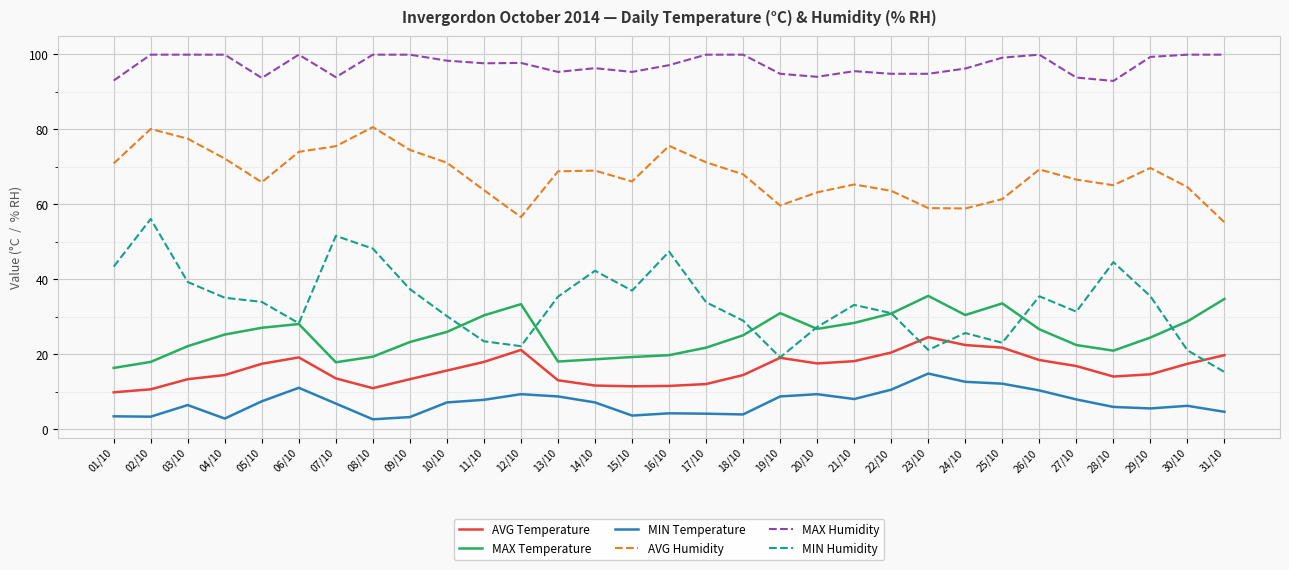

Which series has the largest range (max minus min)?

MIN Humidity